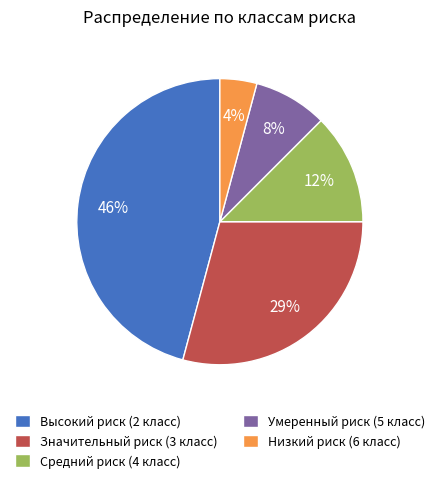

Which category has the smallest portion of the pie?

Низкий риск (6 класс)